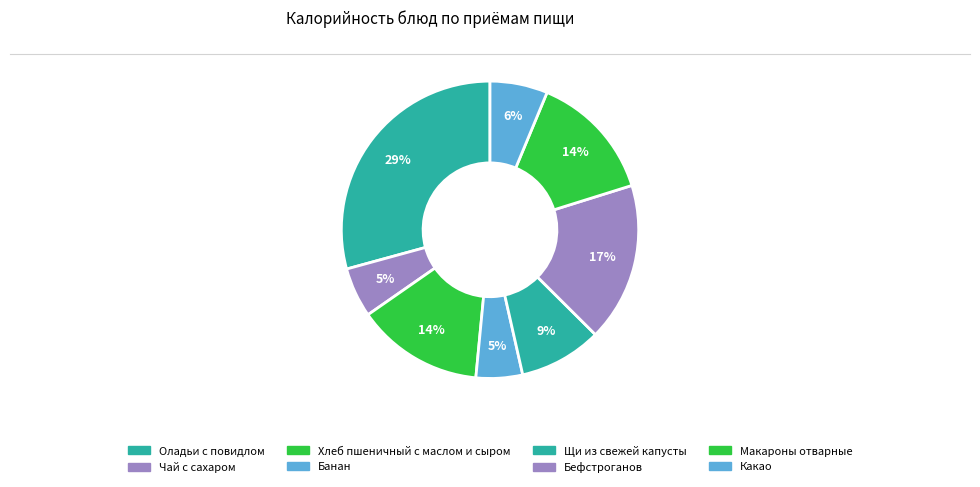

What is the ratio of the value at Банан to the value at Макароны отварные?

0.4